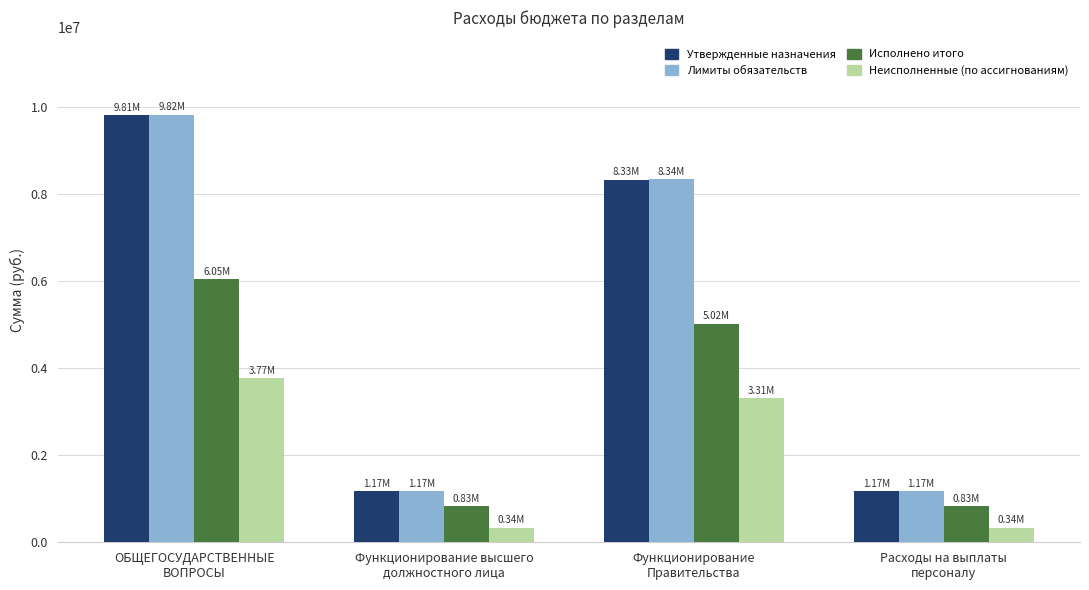

Count the number of data series in this chart.

4